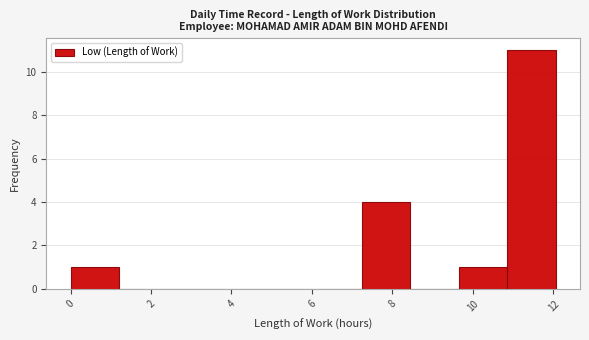

Reading left to right, list every bar in this chart as the range it spans on the x-axis followed by its height. Neither the bar edges nor the heights are printed on the chart, so give them approximately, as read against the axes.

0.0 to 1.2: 1
1.2 to 2.4: 0
2.4 to 3.6: 0
3.6 to 4.8: 0
4.8 to 6.0: 0
6.0 to 7.2: 0
7.2 to 8.4: 4
8.4 to 9.6: 0
9.6 to 10.8: 1
10.8 to 12.0: 11